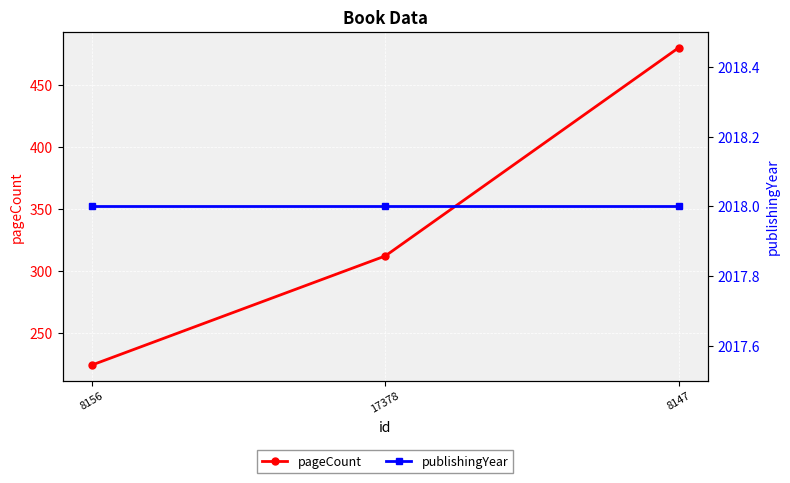

Reading right to left, extract all data points from this chart.

pageCount: 8147=480	17378=312	8156=224
publishingYear: 8147=2018	17378=2018	8156=2018